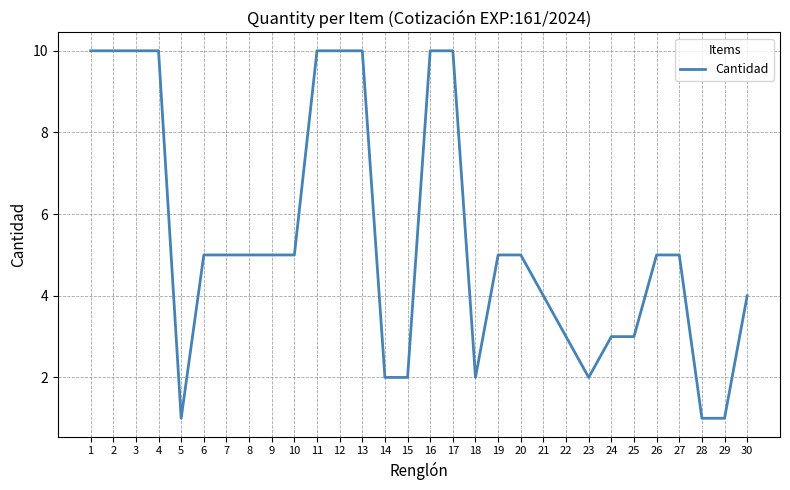

What is the maximum value shown in the chart?

10